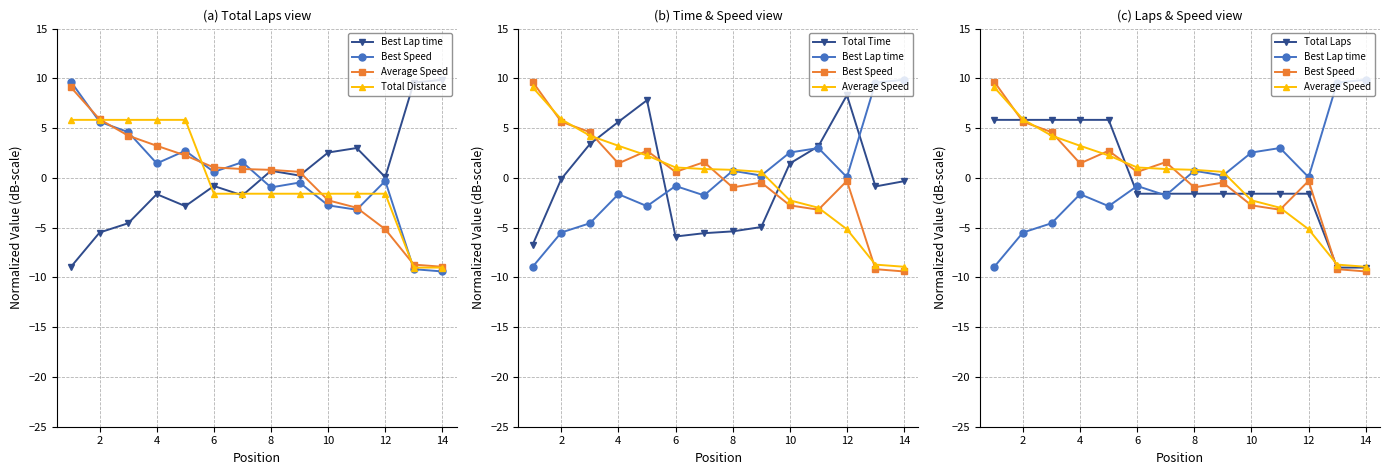

At how many categories does at least one series exceed 7?

5